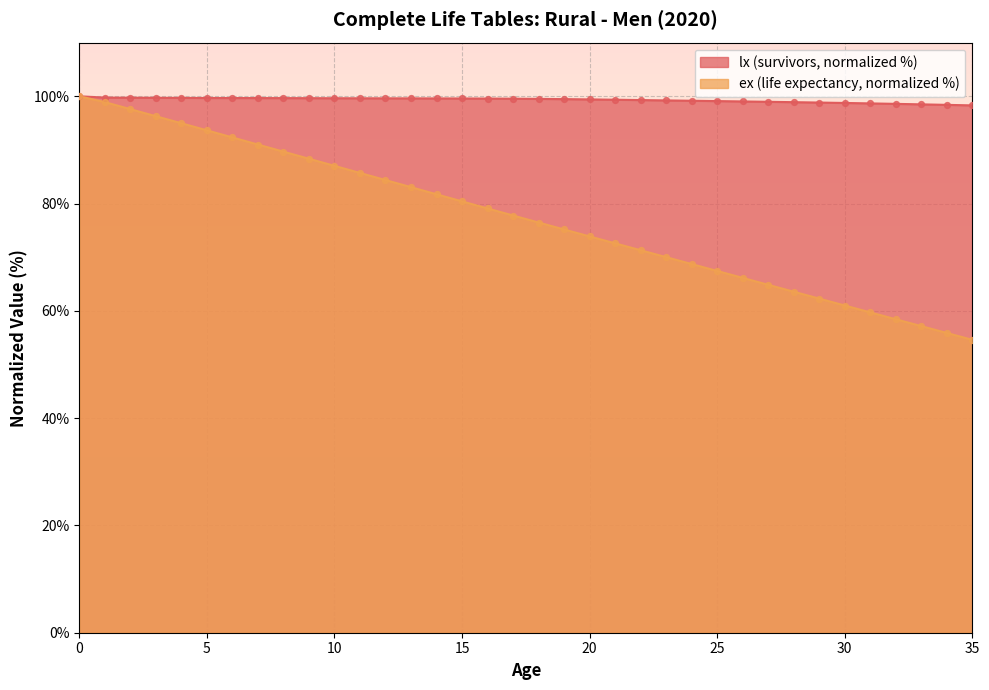

What are all the series names shown in the legend?

lx (survivors, normalized %), ex (life expectancy, normalized %)